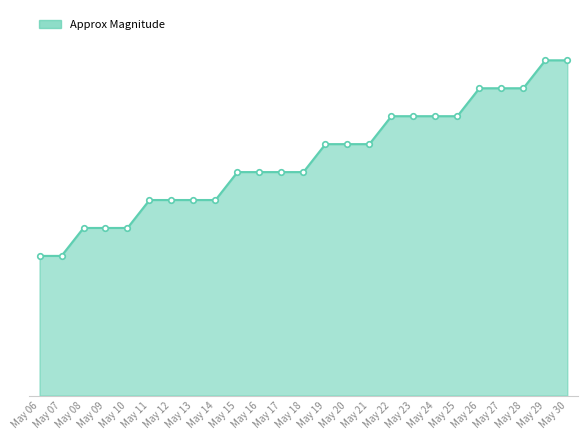

Does the chart have visible grid lines?

No